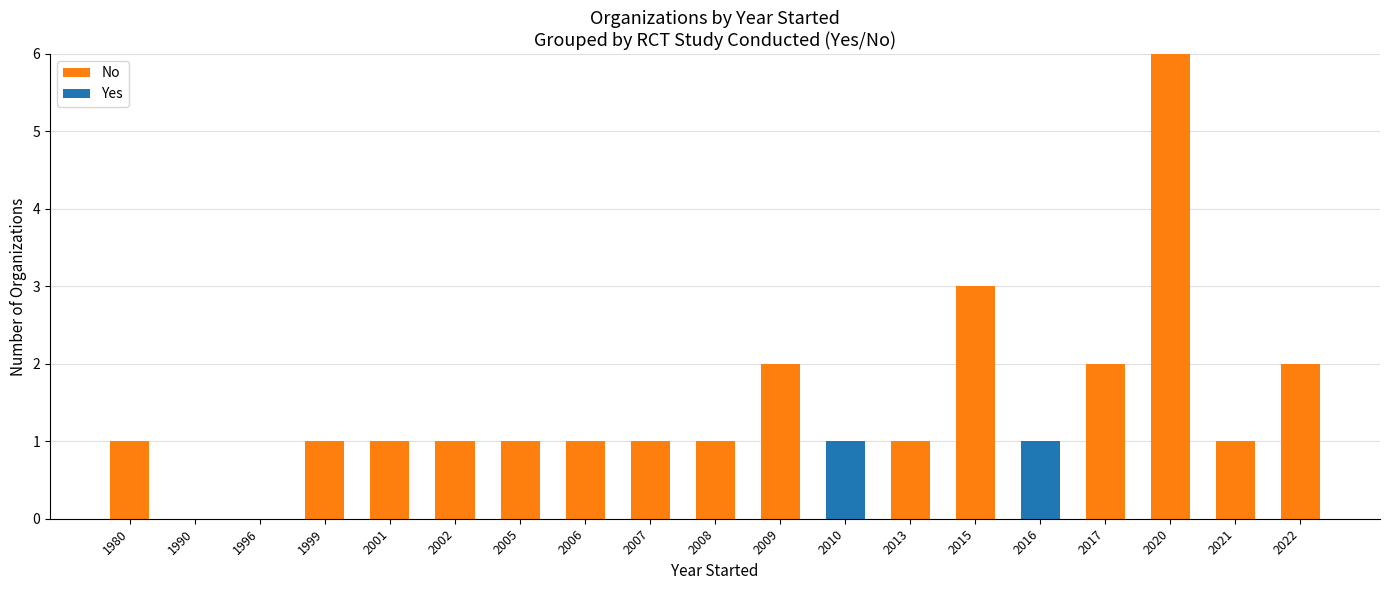

At which category is the sum across all series the highest?

2020